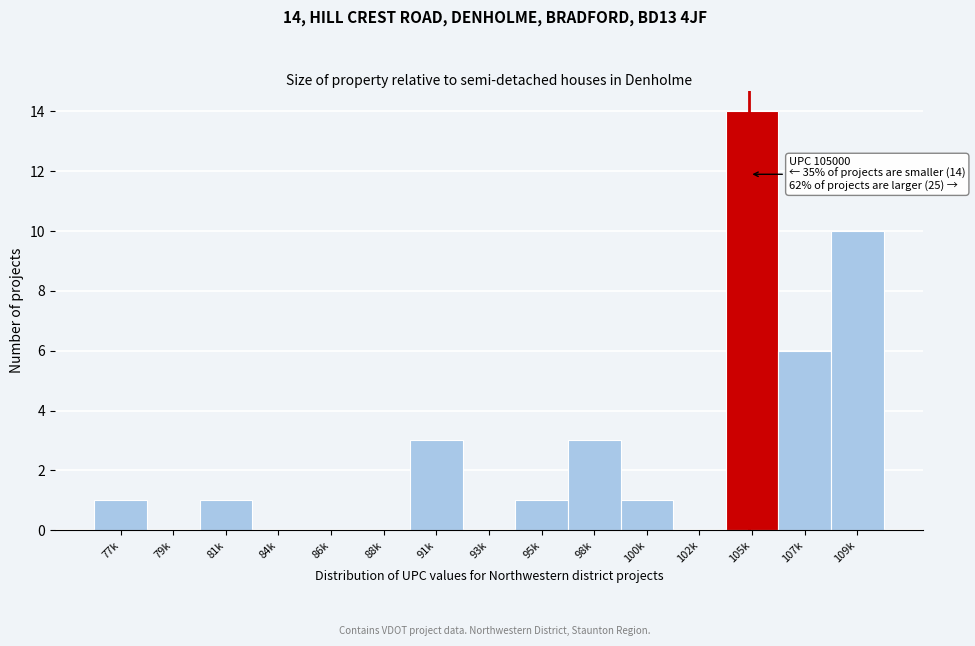

Reading right to left, extract all data points from this chart.

109k=10	107k=6	105k=14	102k=0	100k=1	98k=3	95k=1	93k=0	91k=3	88k=0	86k=0	84k=0	81k=1	79k=0	77k=1